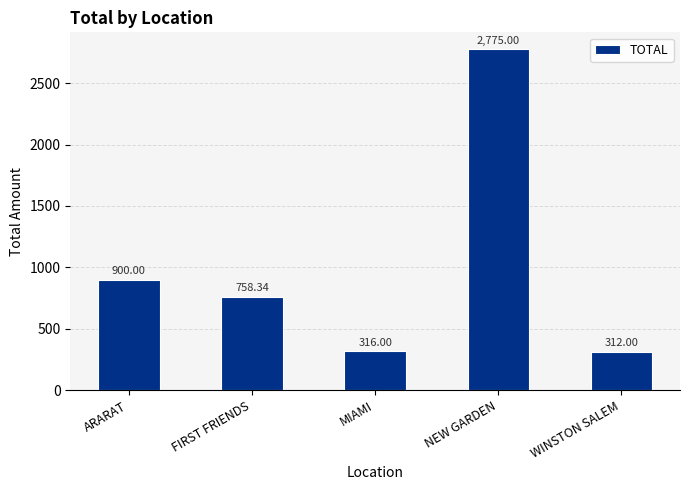

Is it true that the value at NEW GARDEN is 2775.0?

True